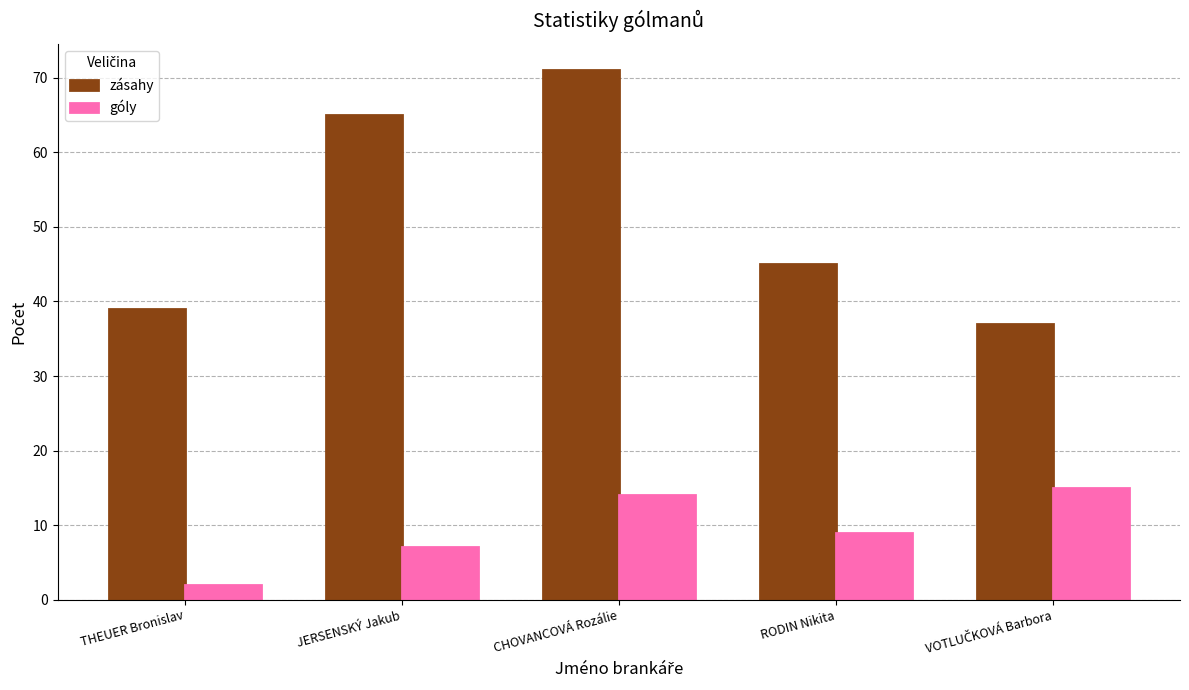

Which series has the largest total across all categories?

zásahy